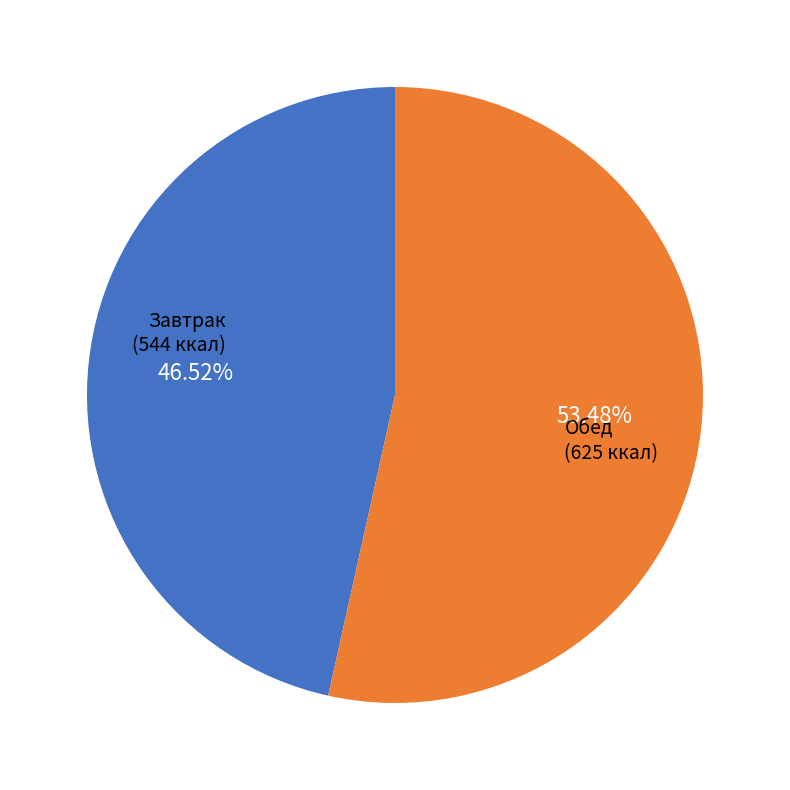

Does any single category account for the majority?

Yes